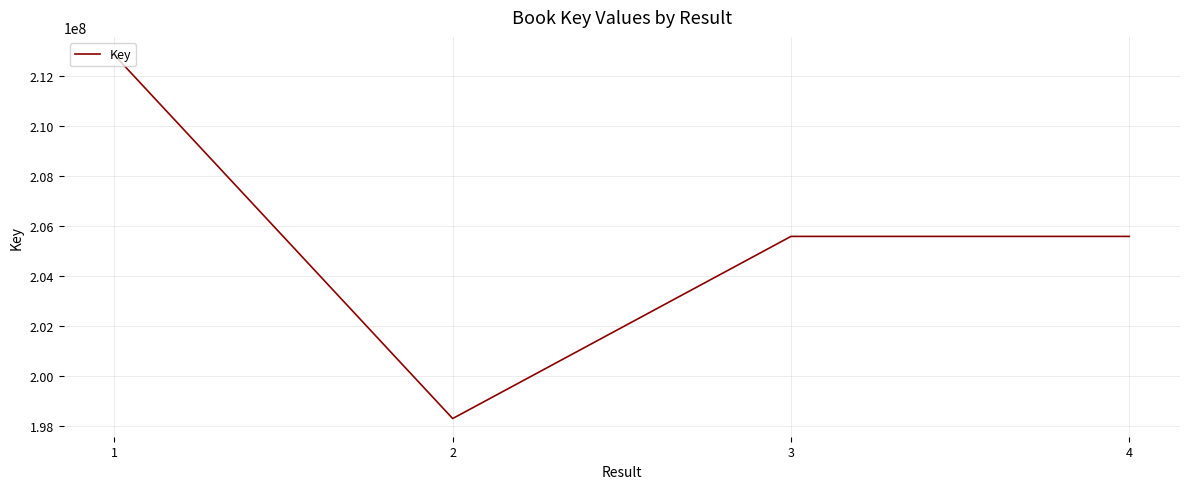

How many interior local valleys (lower than both neighbors) does the data have?

1